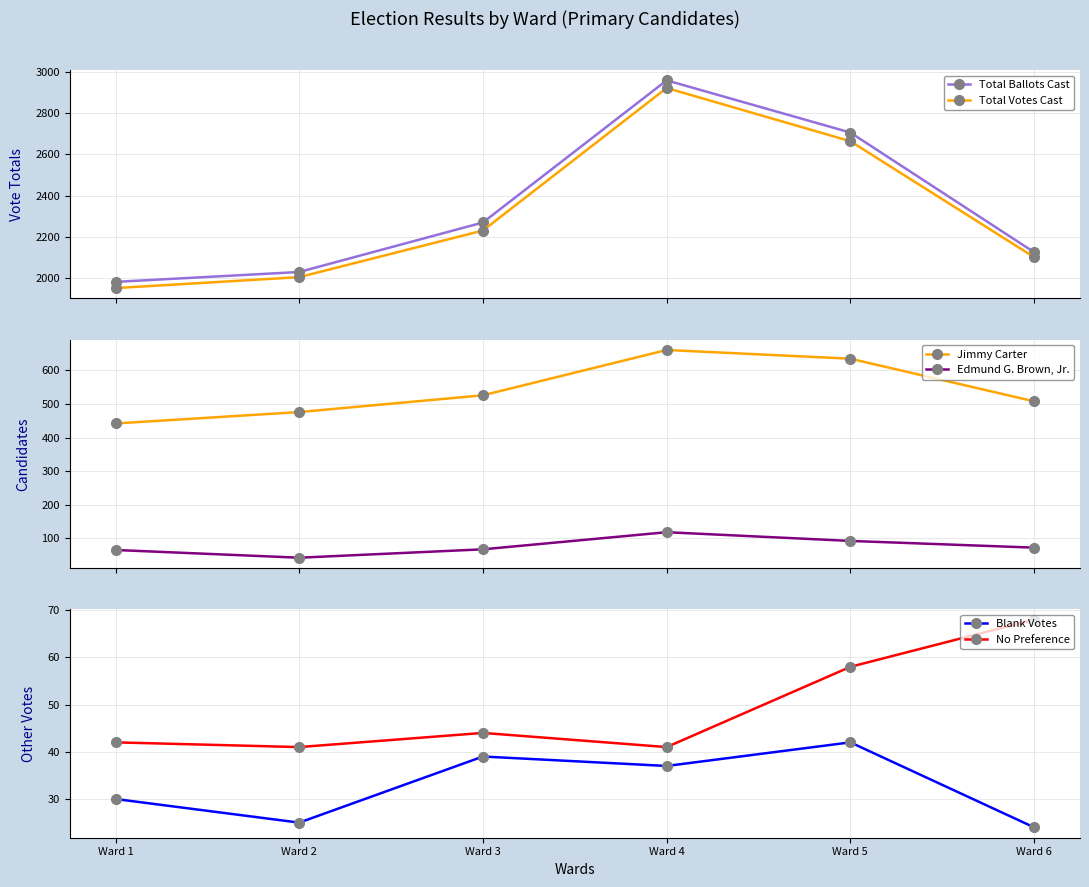

How many categories are shown in the chart?

6